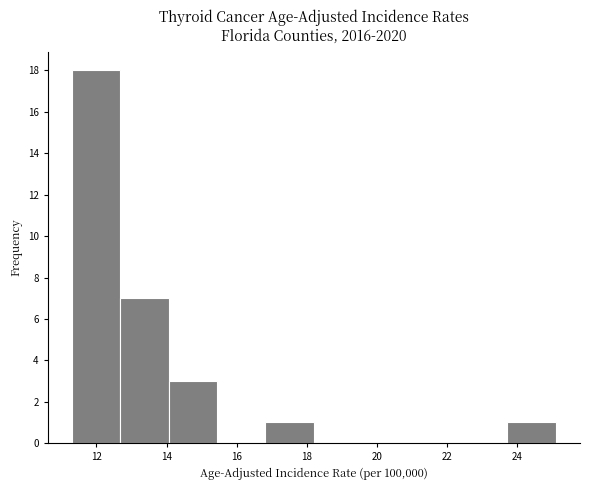

Which range on the x-axis has the tallest bar?

11.30 to 12.68